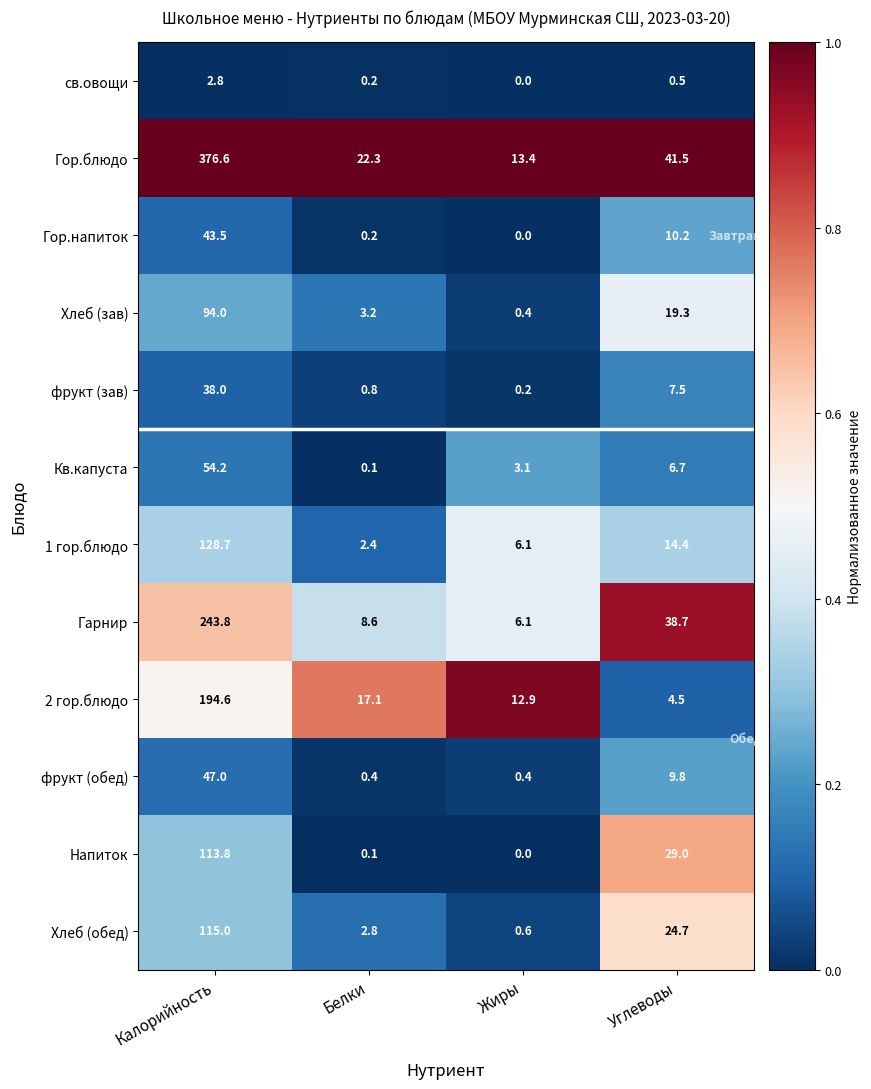

Which series changed the most between Калорийность and Белки?

Гор.блюдо